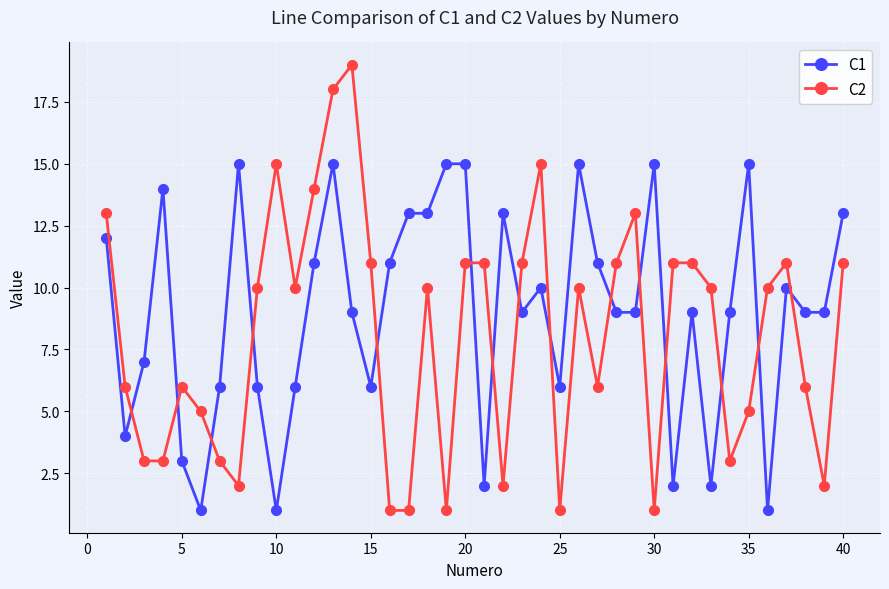

How many intersections are there between C1 and C2?

15